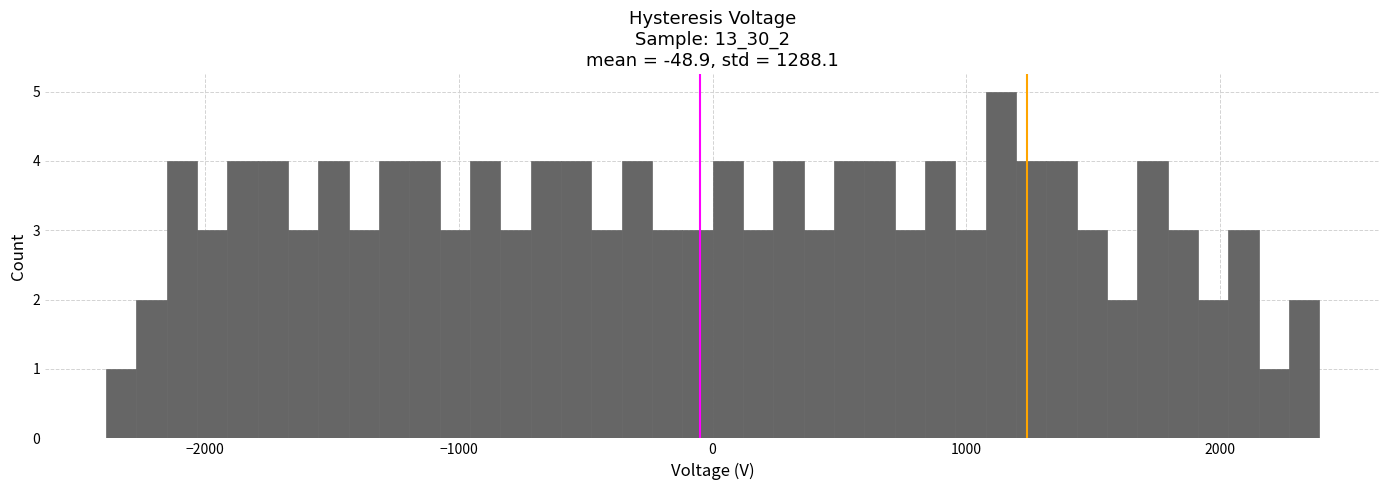

Read against the x-axis, roughly where is the centre of the tallest bar?

1100